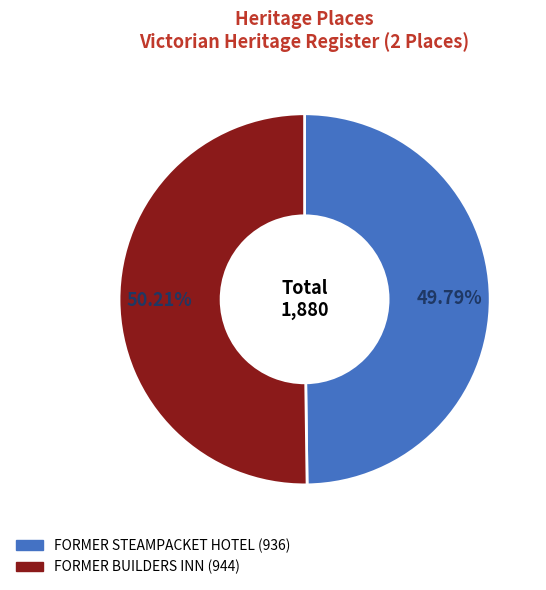

To the nearest percent, what is the combined percentage of FORMER BUILDERS INN and FORMER STEAMPACKET HOTEL?

100%